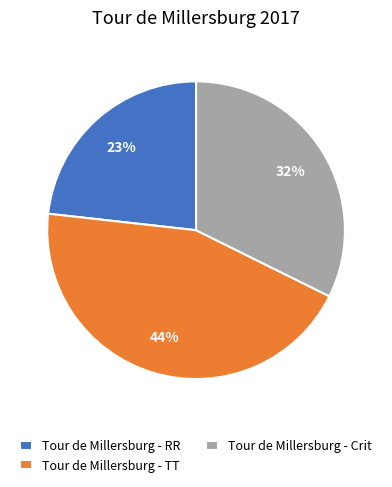

What percentage is the Tour de Millersburg - TT slice, to the nearest percent?

44%